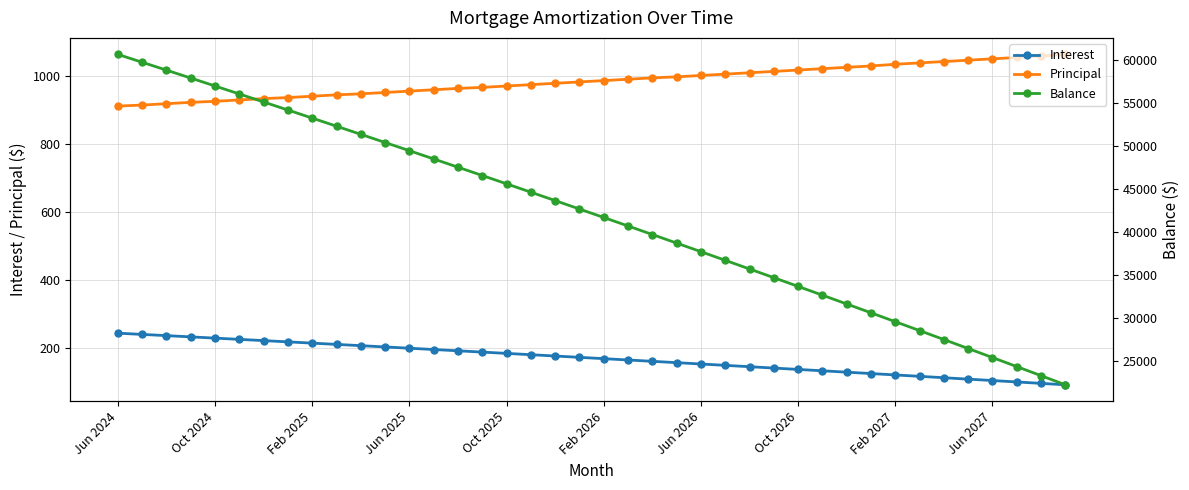

True or false: Interest has more than 1 points higher than both neighbors.

False